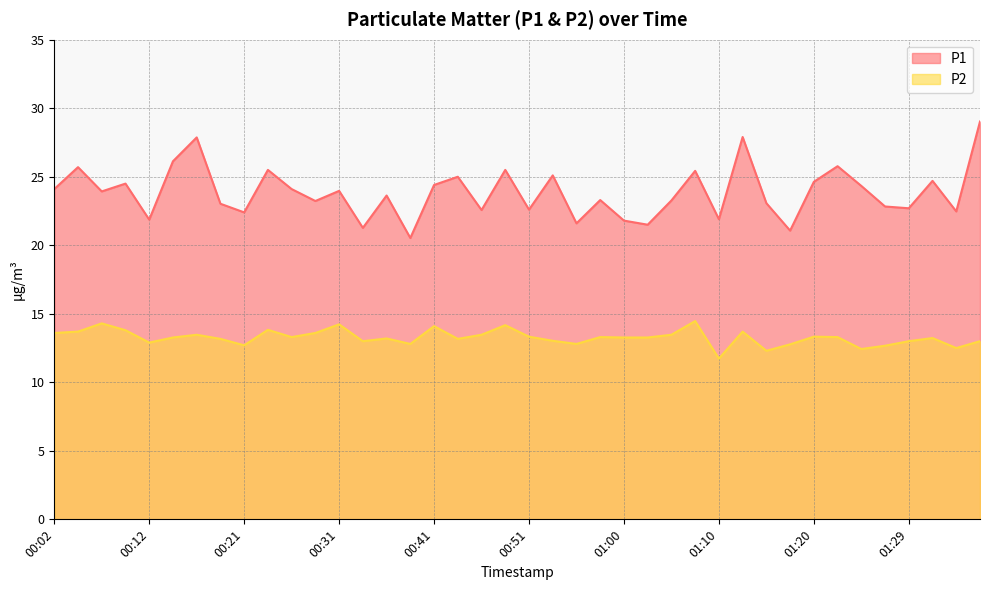

What is the sum of all P2 values?

530.7